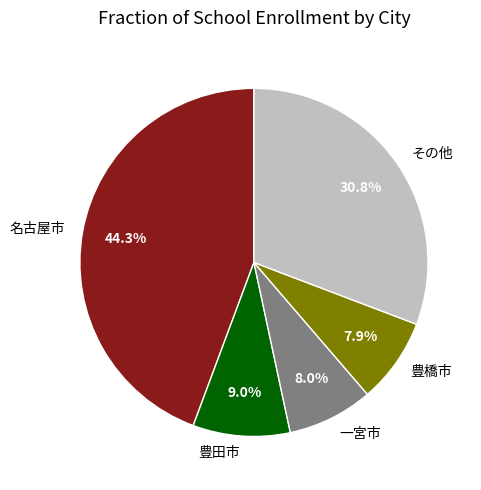

Does any single category account for the majority?

No